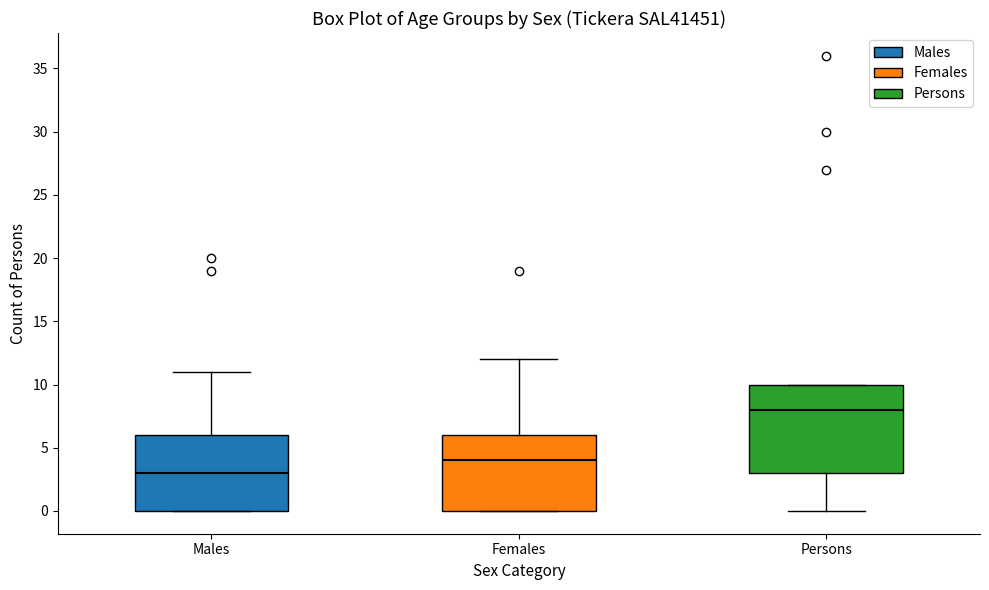

Which box's median line is the lowest?

Males